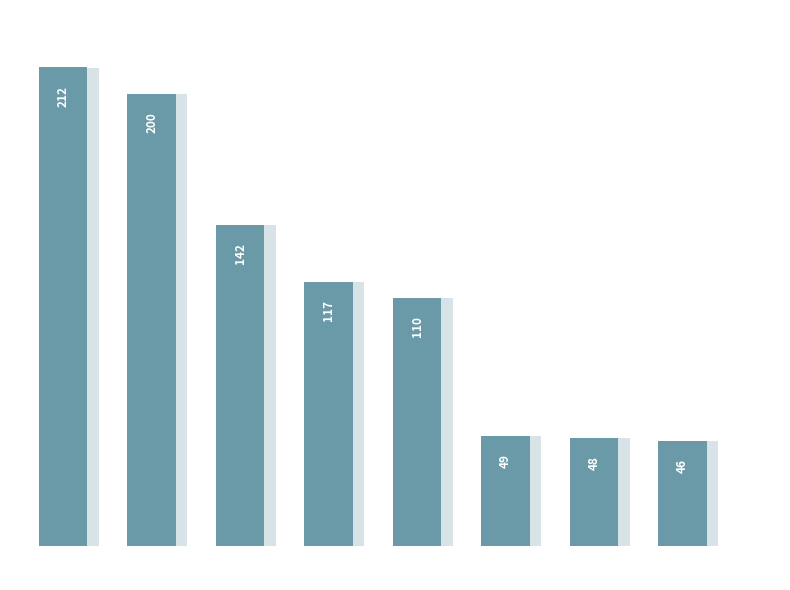

What is the minimum value shown in the chart?

46.5